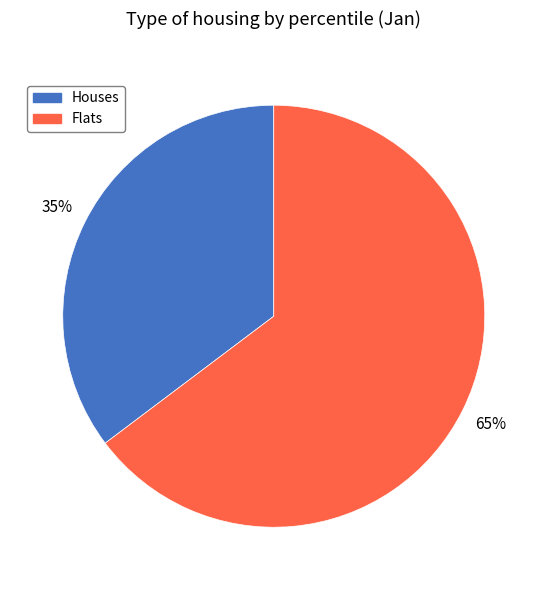

To the nearest percent, what portion does Houses represent?

35%